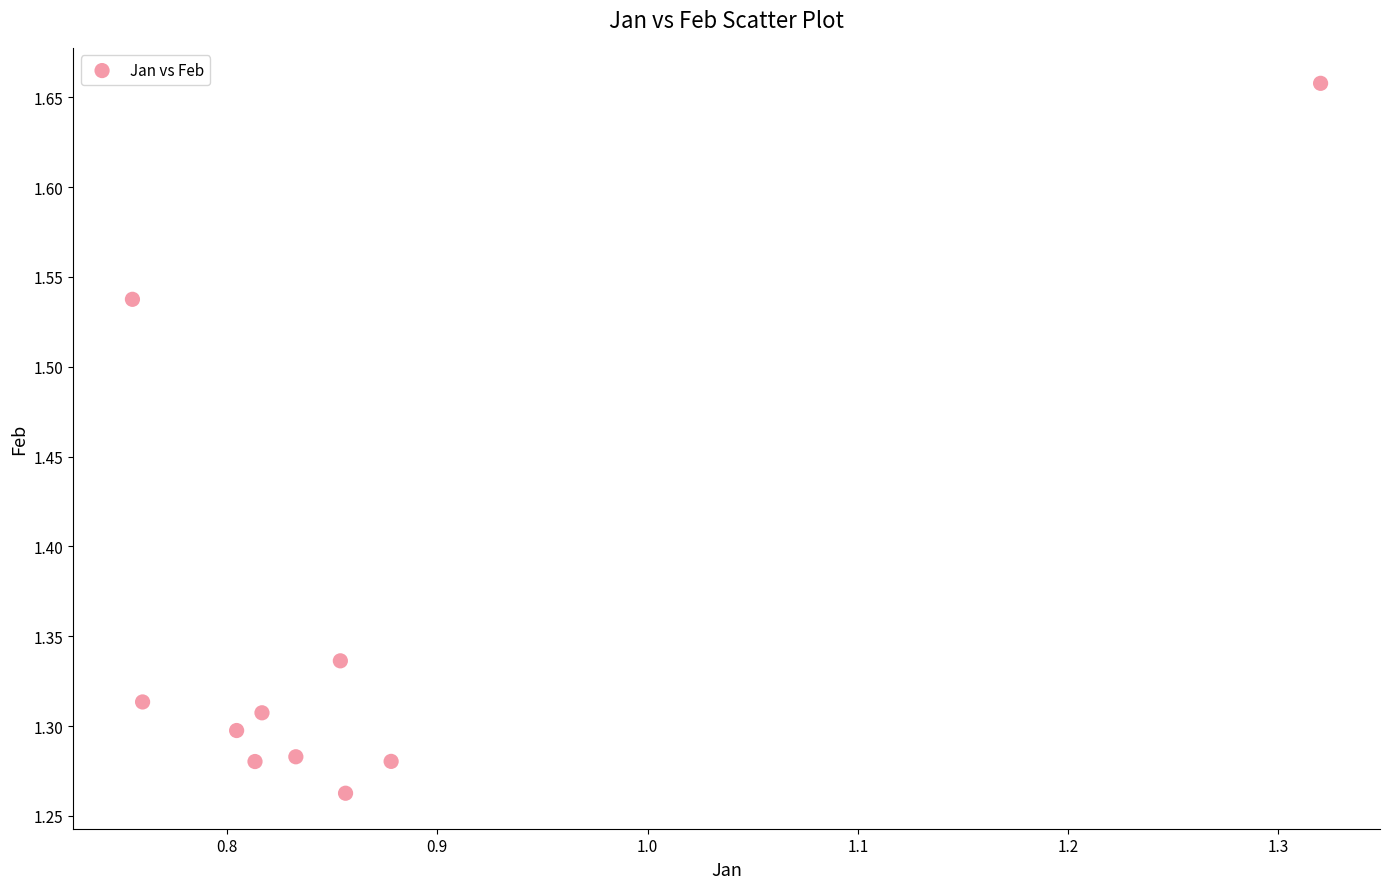

What is the average X value?

0.9